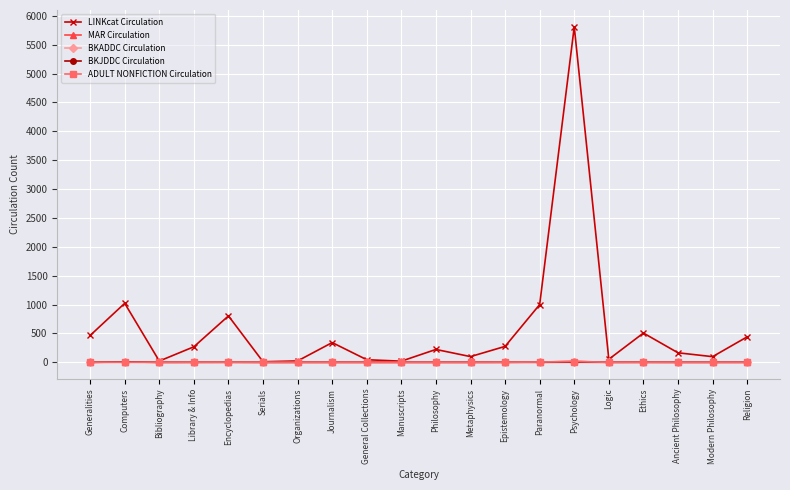

Does the chart have visible grid lines?

Yes